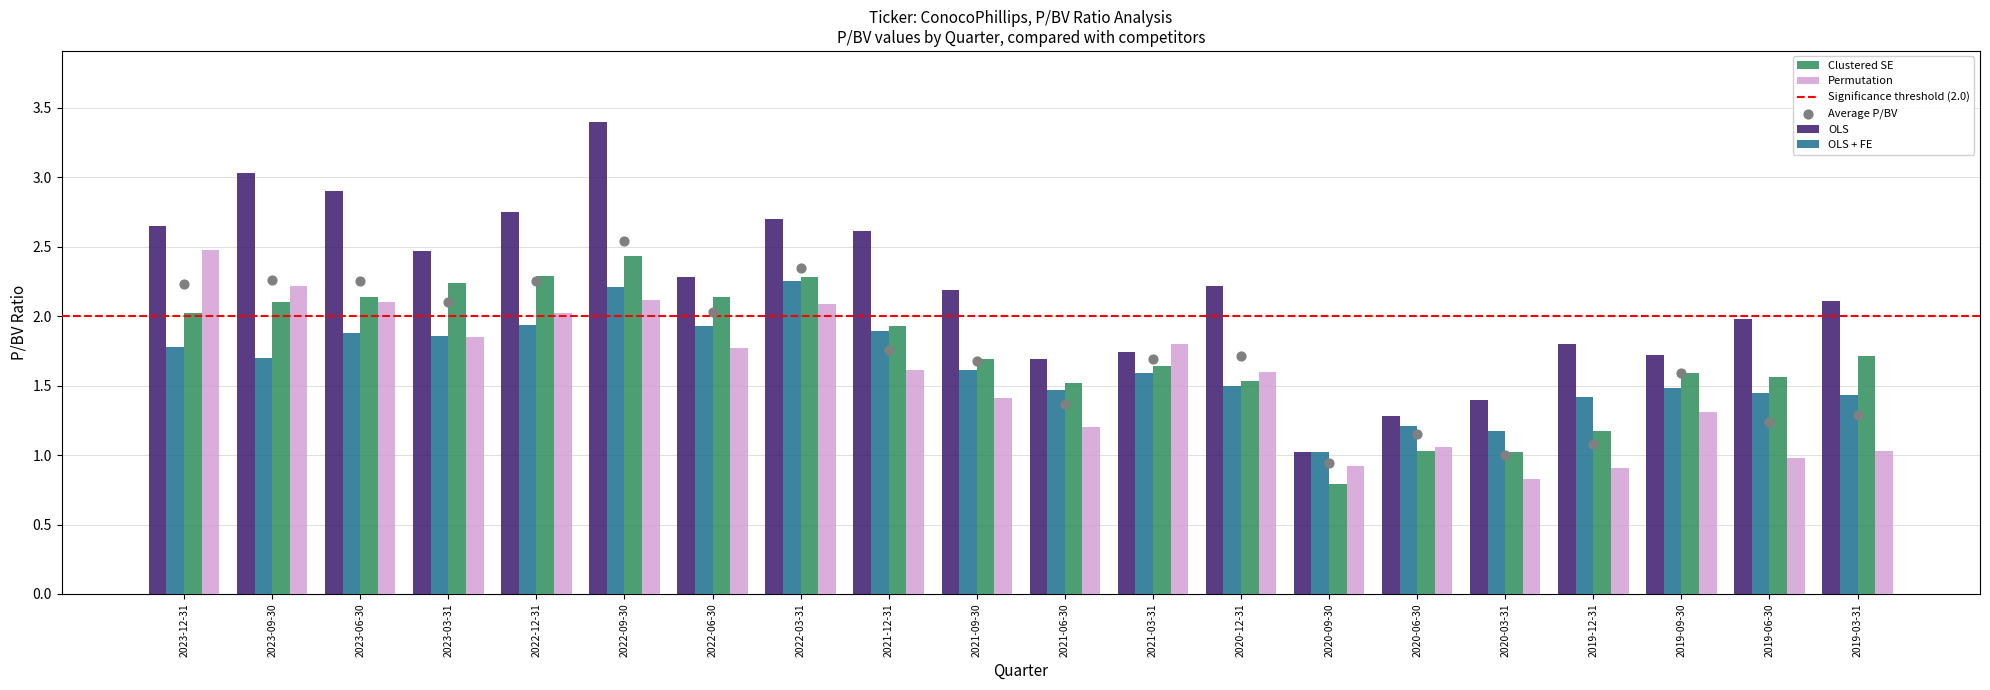

Is the value of Permutation at 2019-12-31 greater than the value of Clustered SE at 2023-09-30?

No